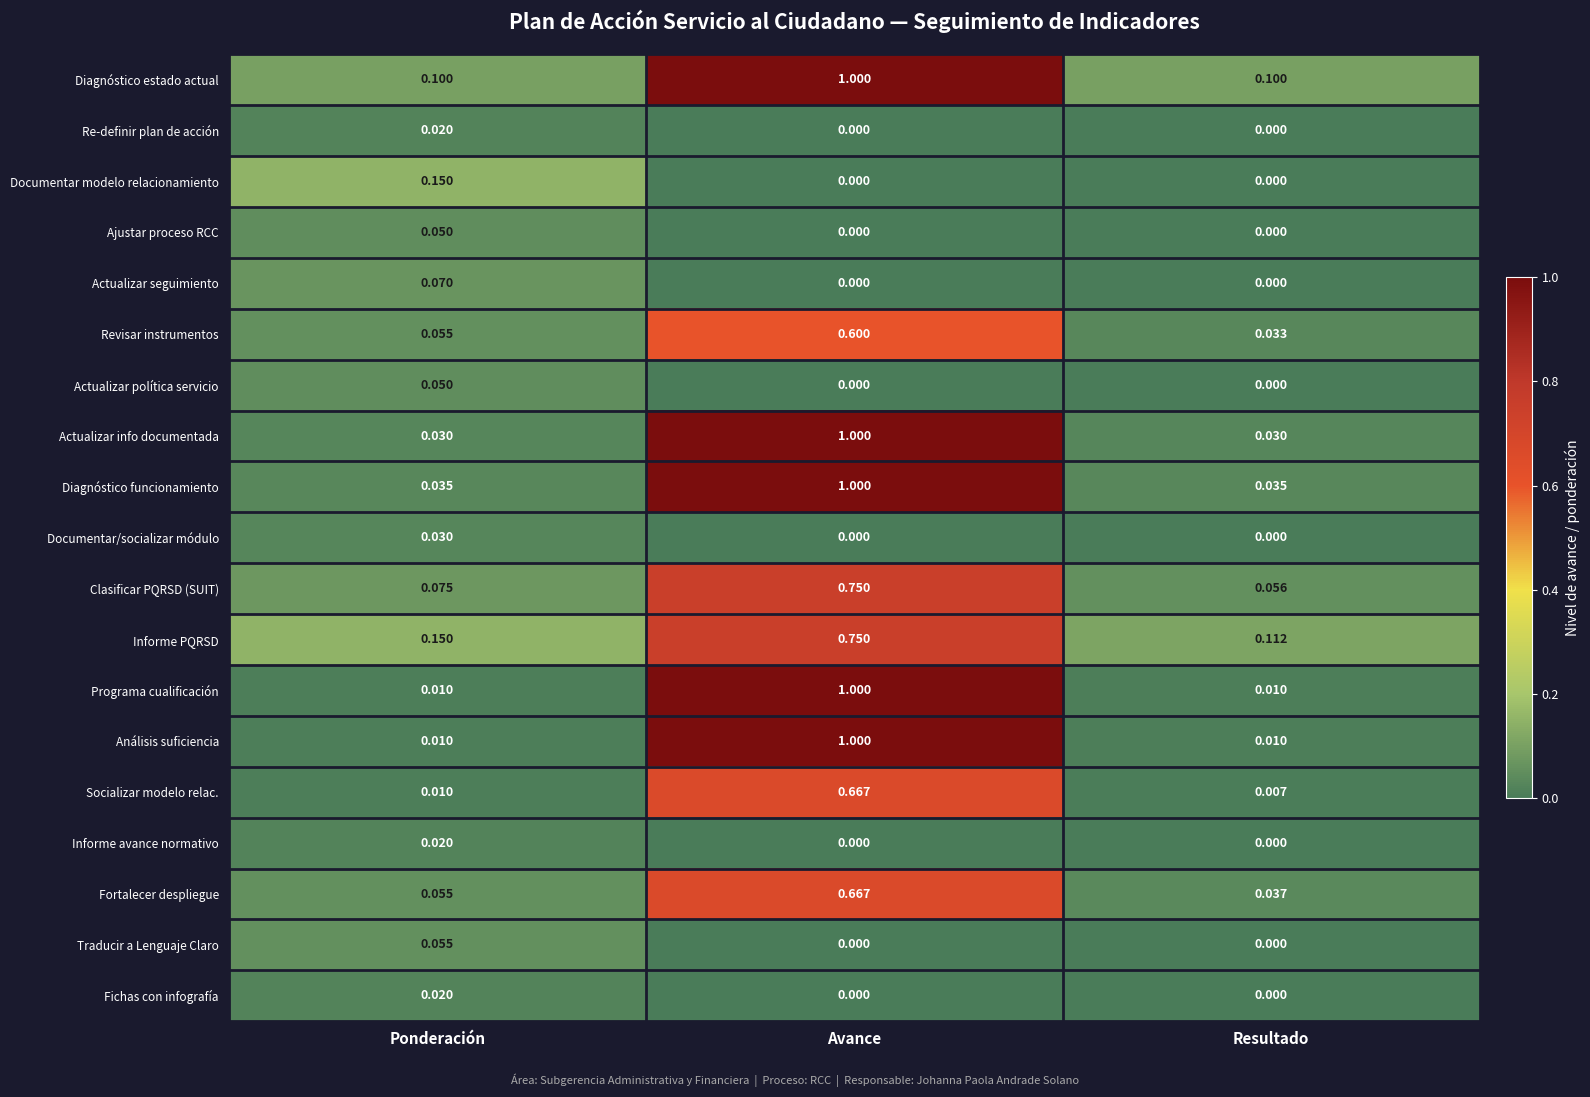

Is the value of Informe PQRSD at Ponderación greater than the value of Traducir a Lenguaje Claro at Resultado?

Yes